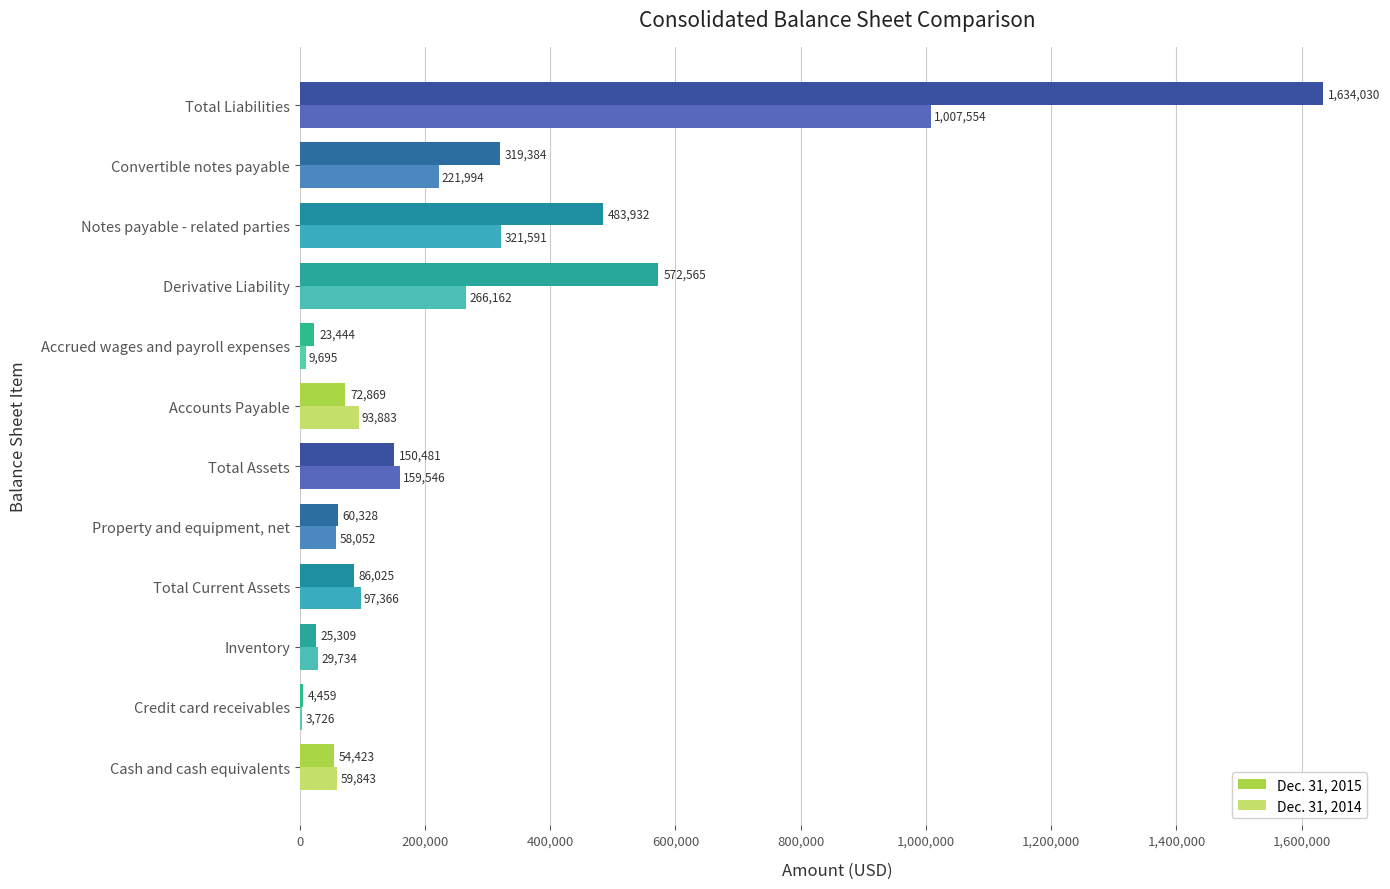

Between Total Current Assets and Derivative Liability, which series saw the biggest shift?

Dec. 31, 2015